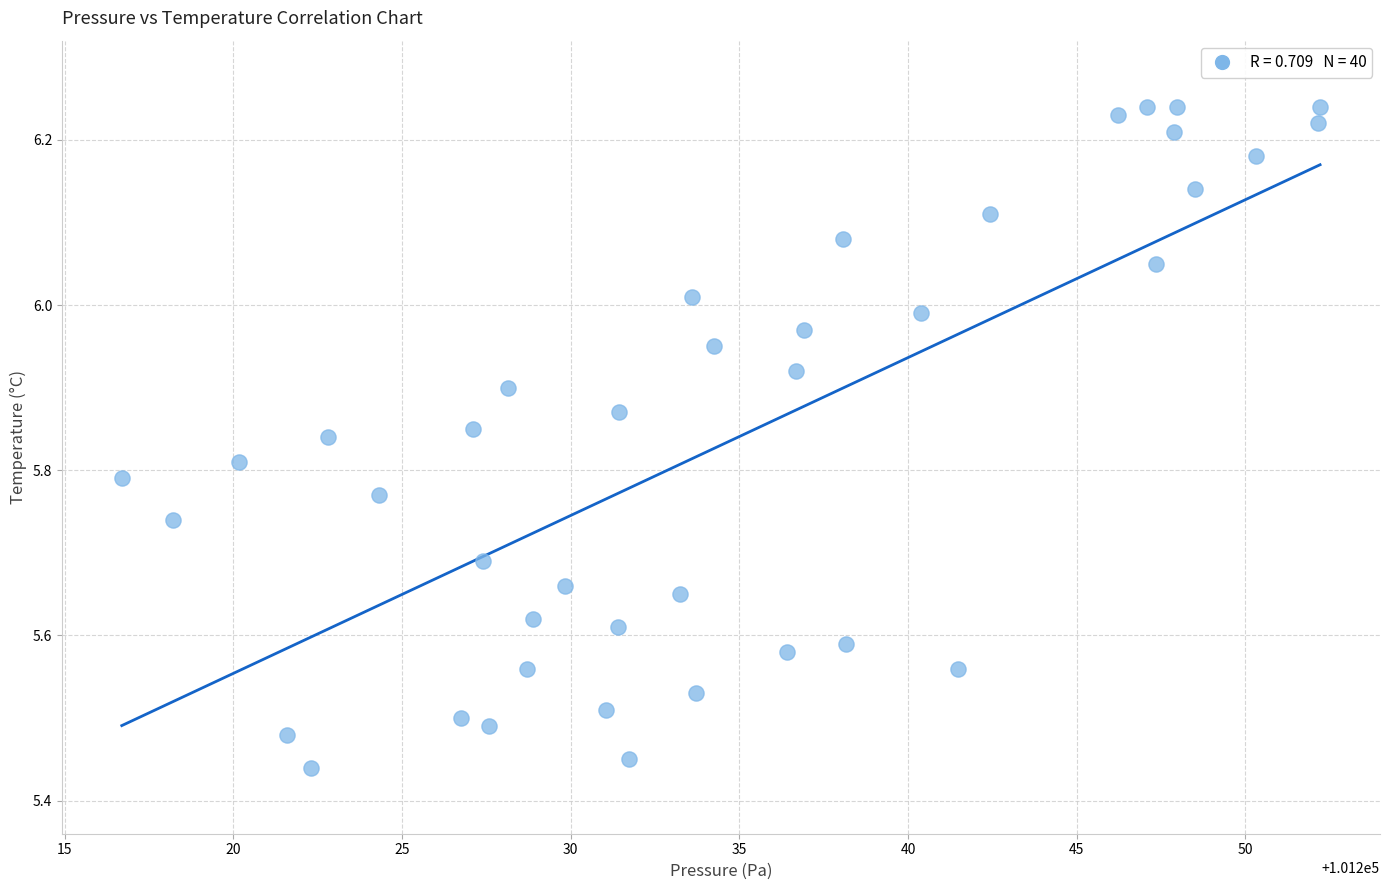

What is the range of Y values (max minus min)?

0.8